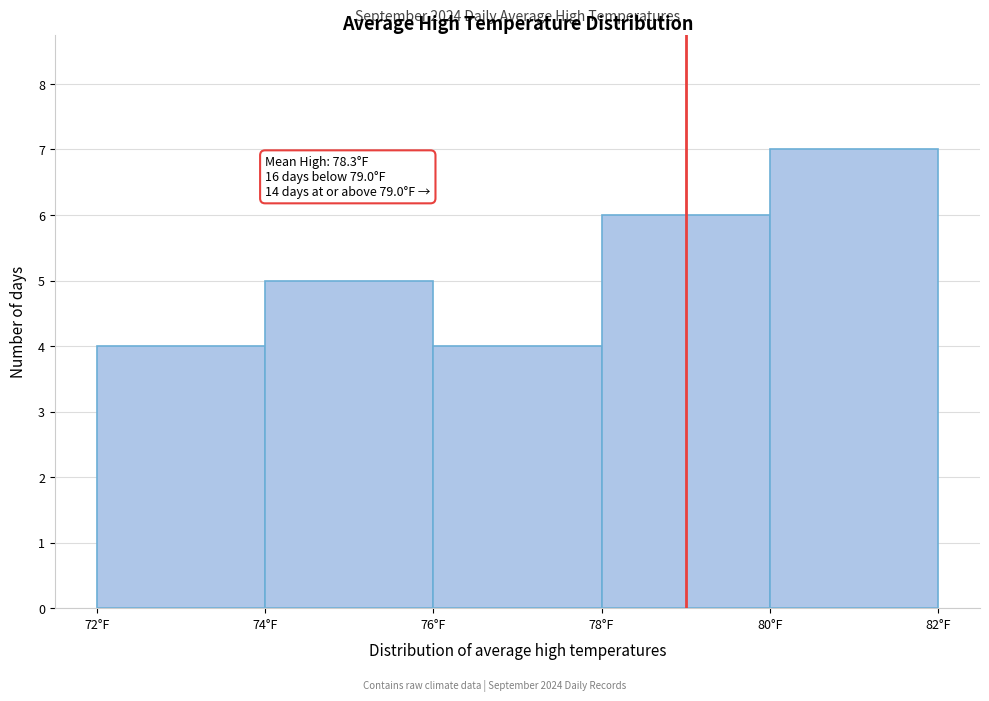

Over which range of the x-axis is the bar tallest?

80 to 82